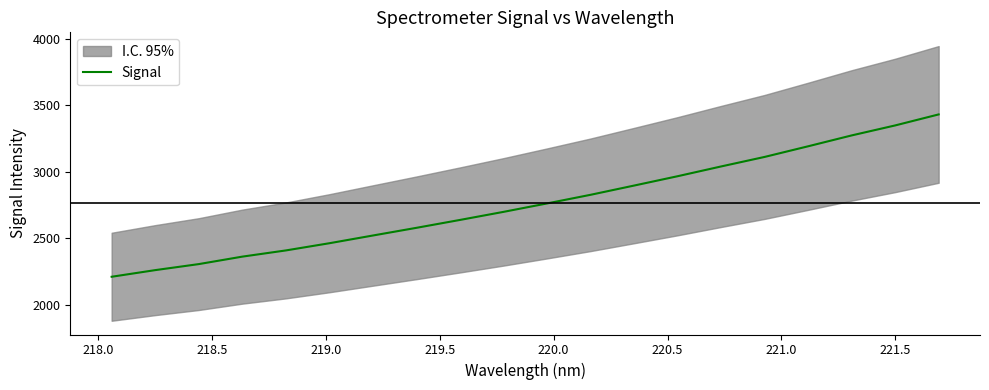

Is it true that the value at 219.0 is 1174.6?

False